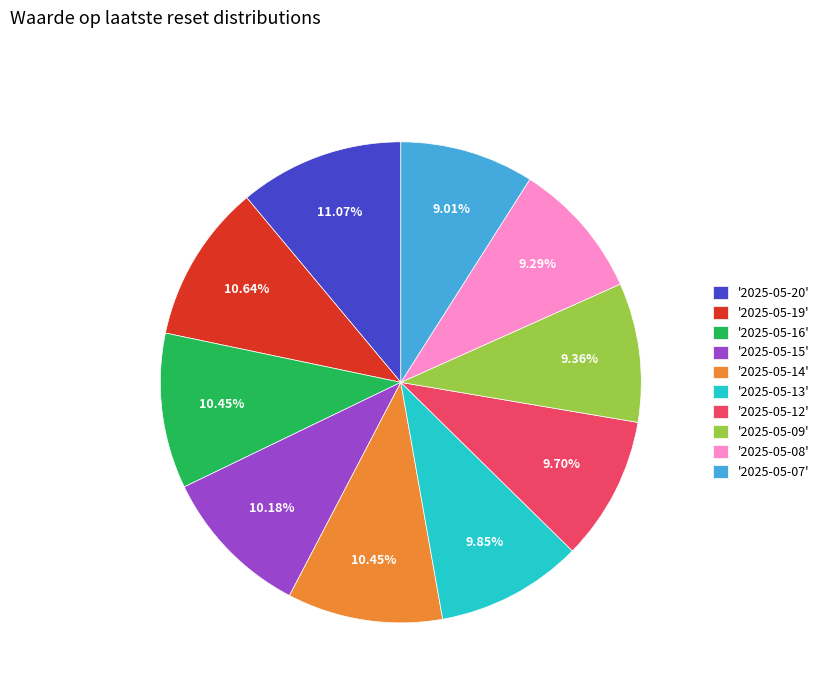

Count the number of slices in the pie.

10